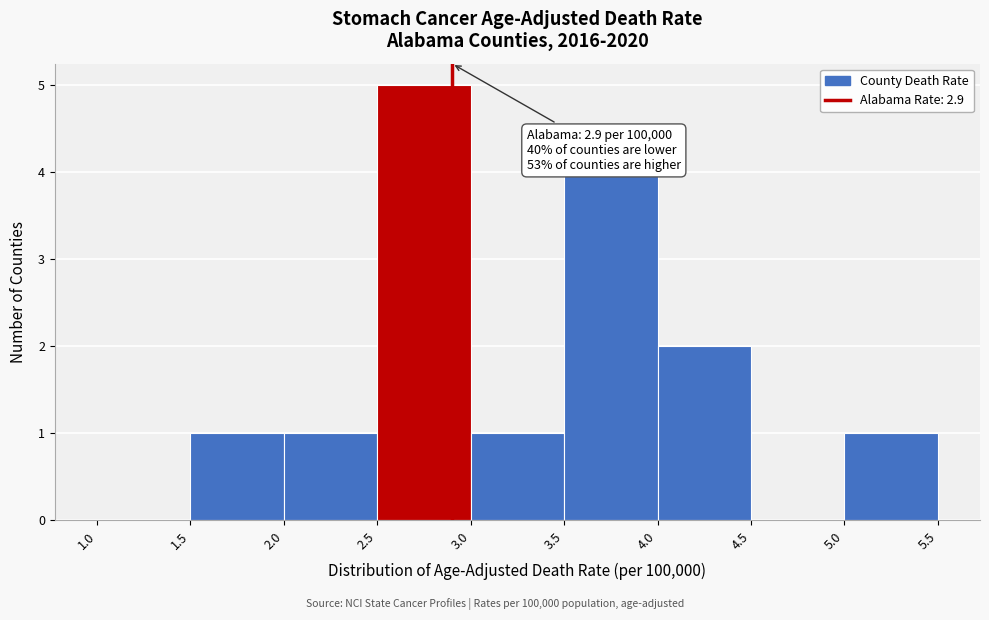

Over which range of the x-axis is the bar tallest?

2.5 to 3.0